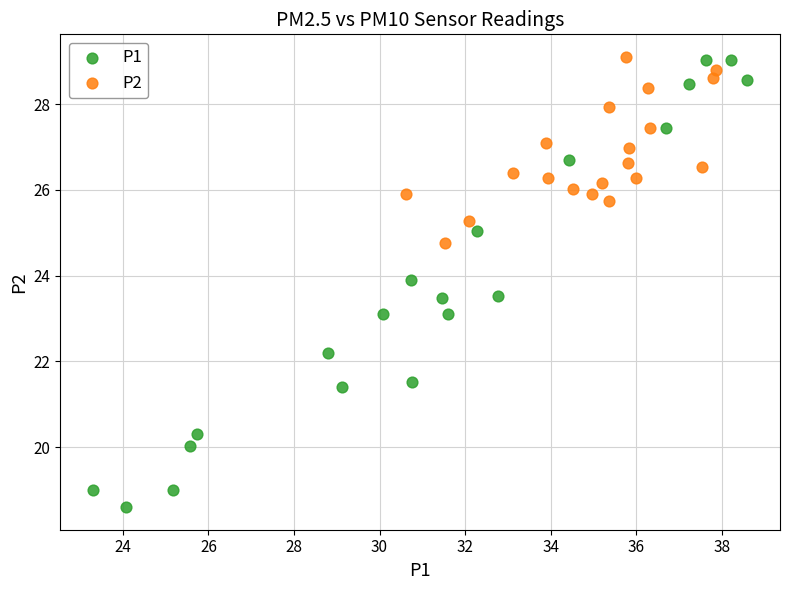

Which series has the widest spread of Y values?

P1